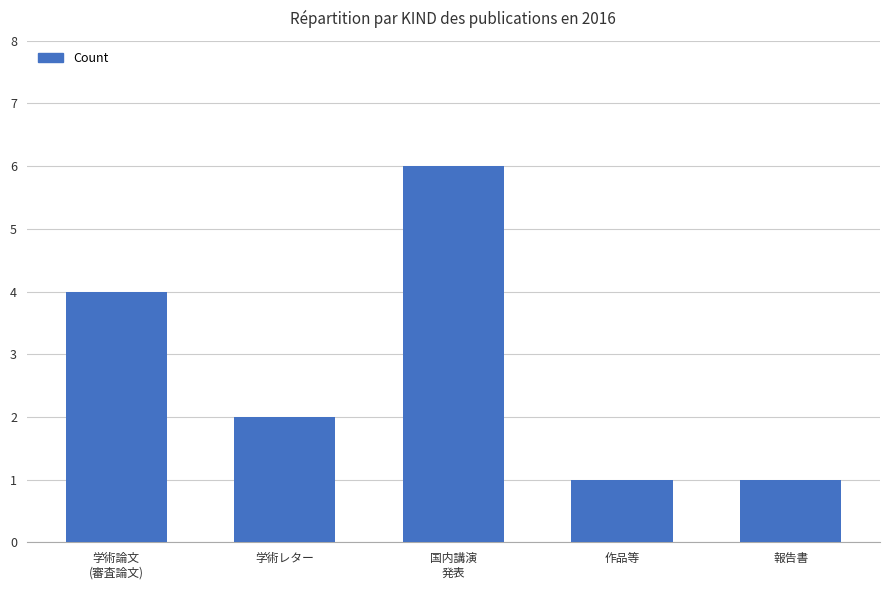

Does the chart contain stacked bars?

No